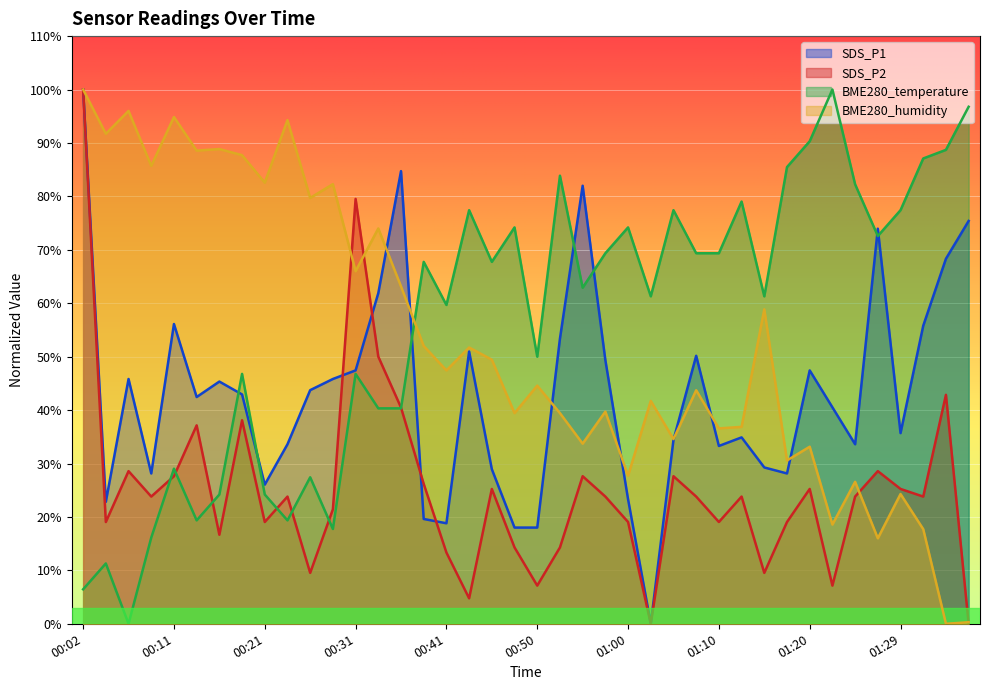

Between 00:43 and 01:00, which series saw the biggest shift?

SDS_P1